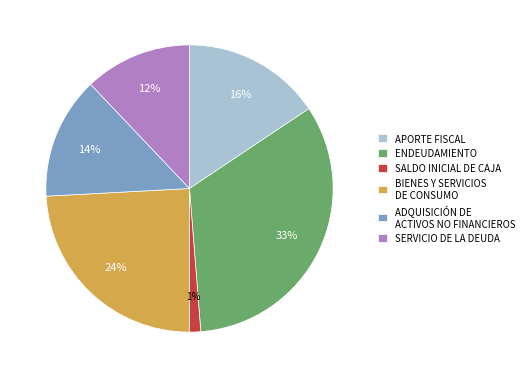

Is it true that ADQUISICIÓN DE ACTIVOS NO FINANCIEROS is 4% of the pie?

False